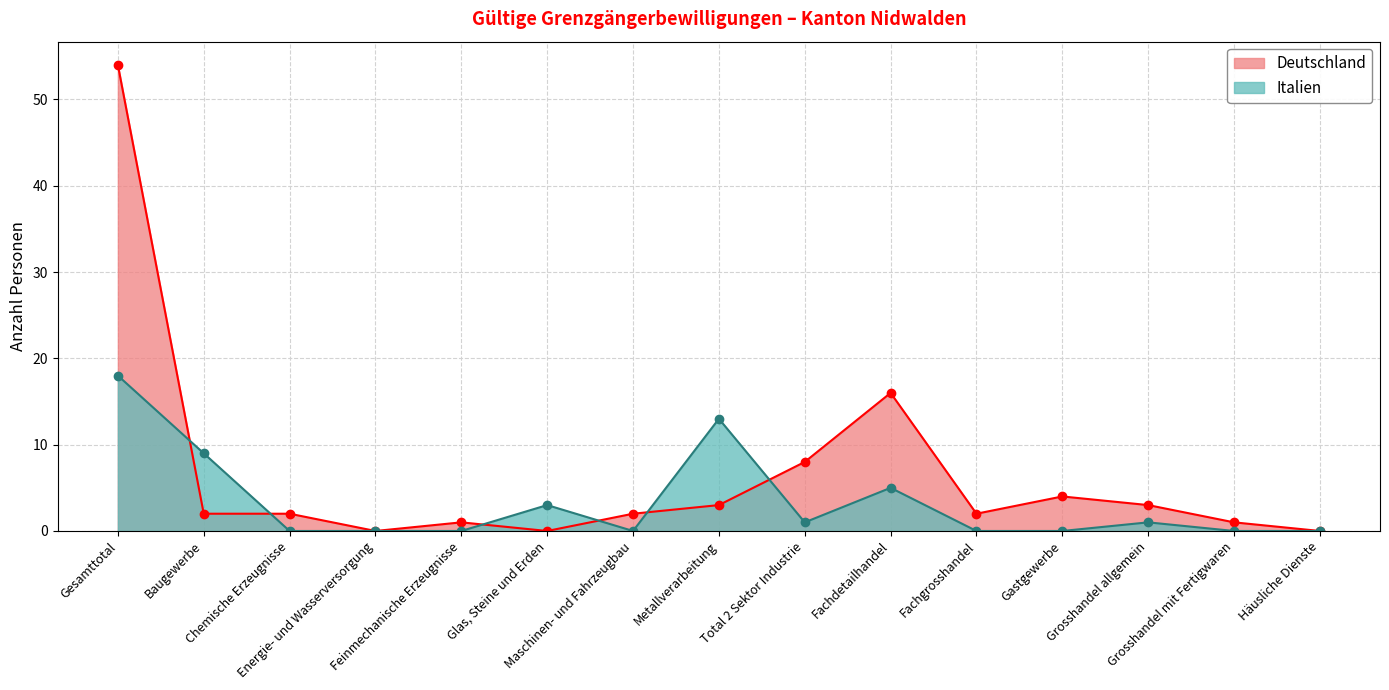

At which category does Italien reach its first local valley?

Maschinen- und Fahrzeugbau